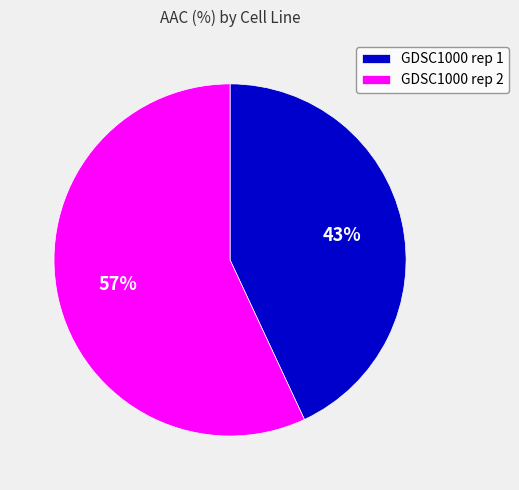

Which category has the smallest portion of the pie?

GDSC1000 rep 1